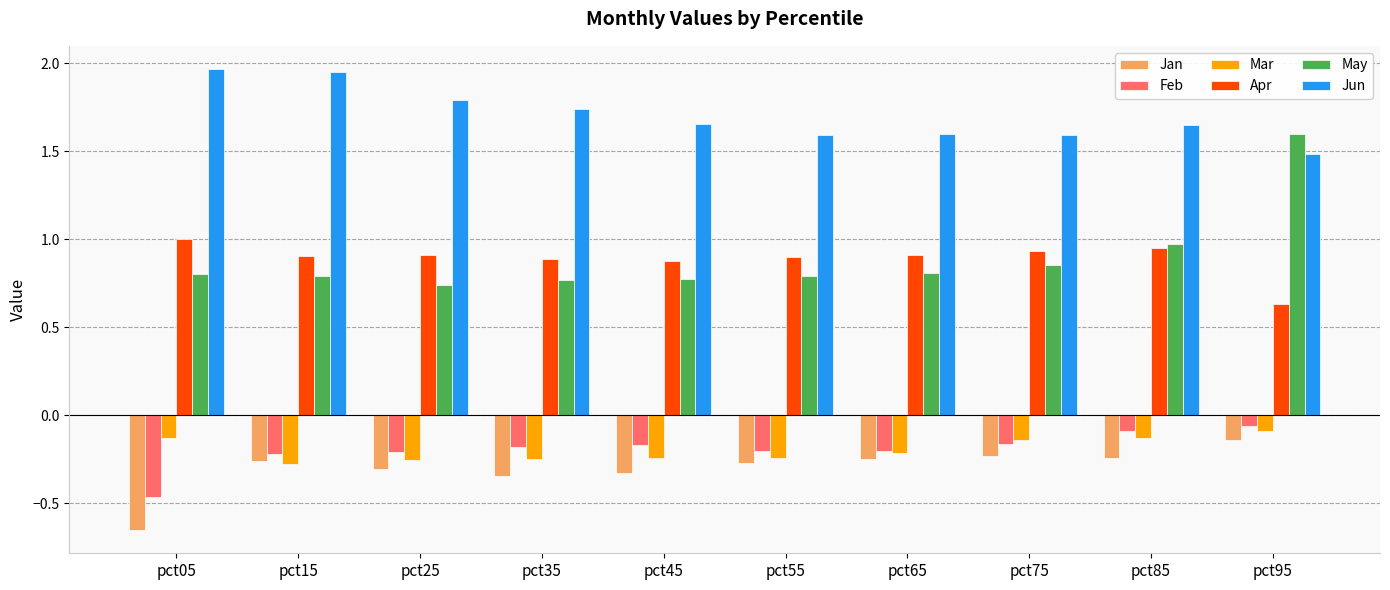

Which category has the lowest value across all series?

pct05